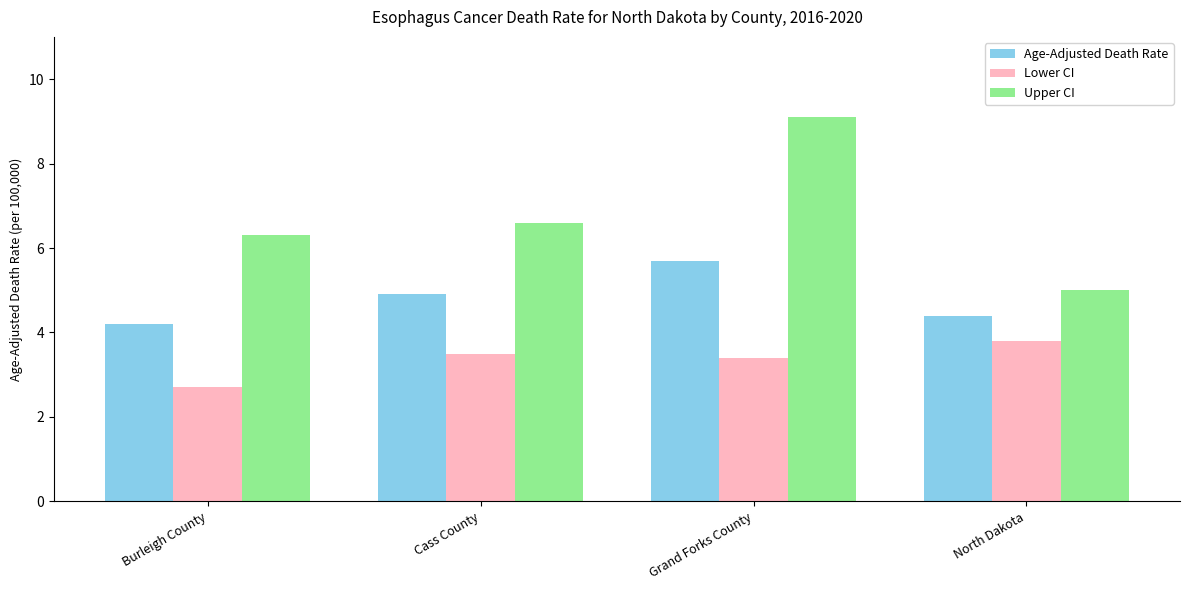

At how many categories does at least one series exceed 3?

4